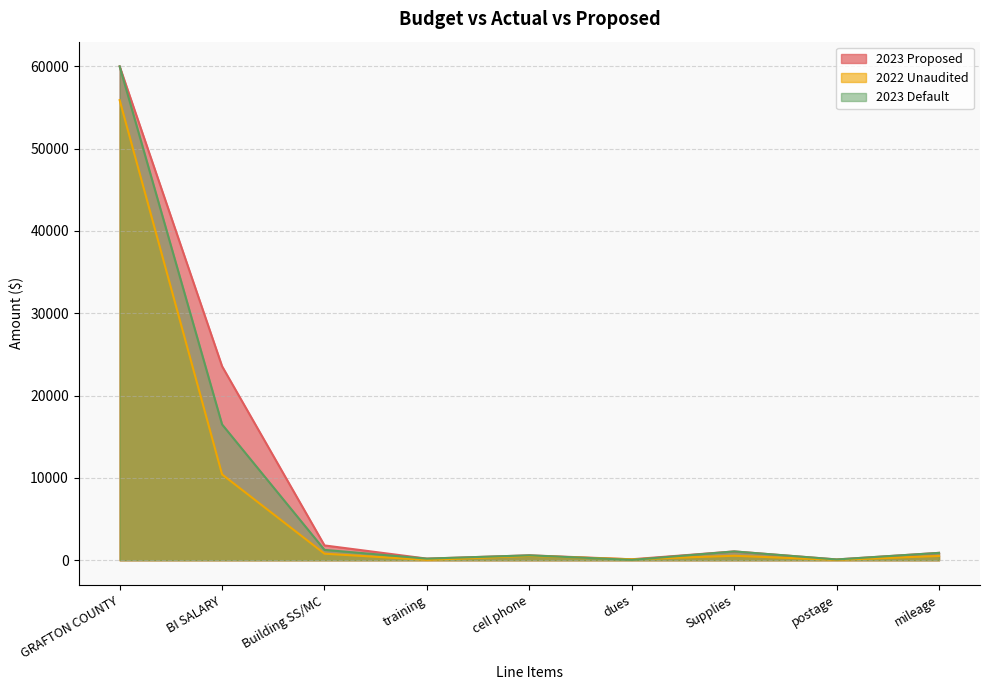

True or false: 2023 Default has a value of 1262.0 at Building SS/MC.

True